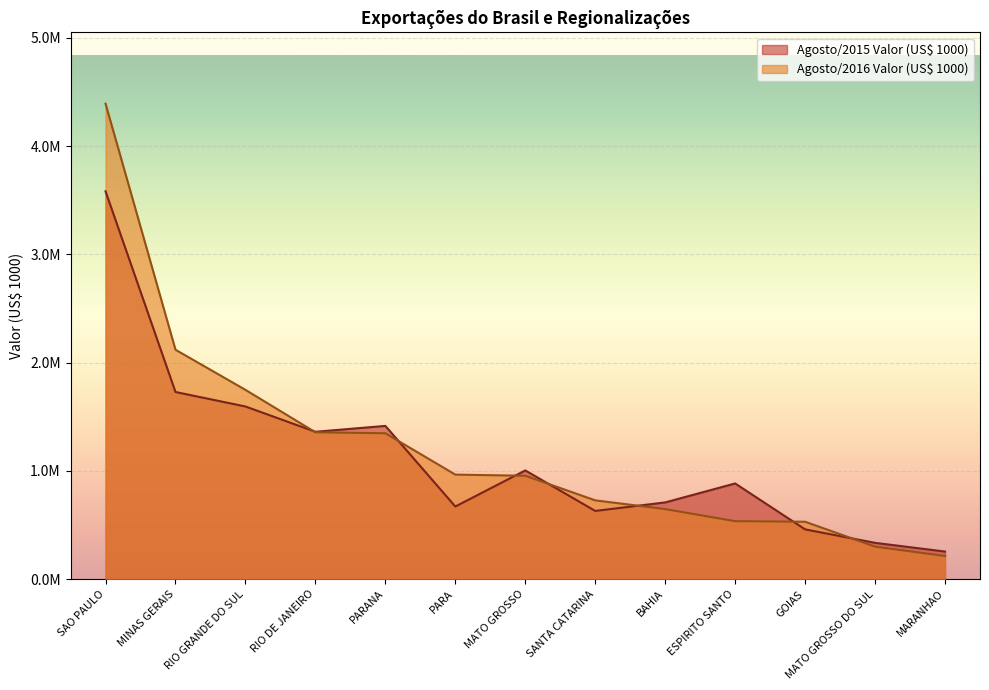

Does the chart display data point markers on the line(s)?

No